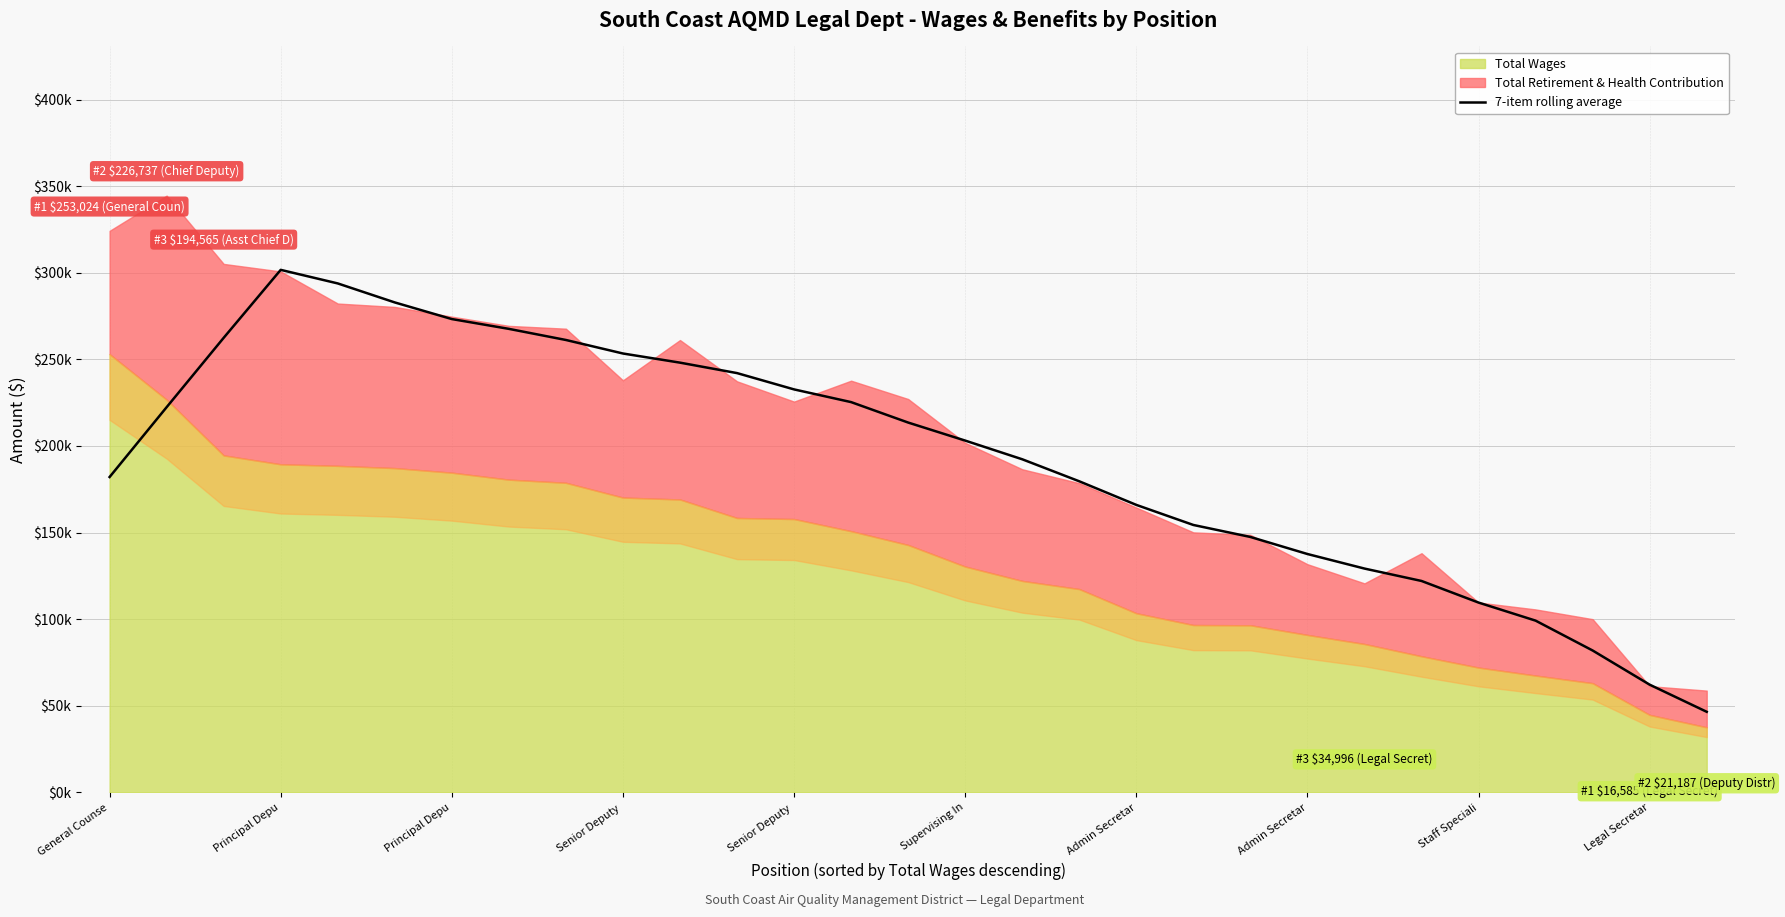

Does the chart display data point markers on the line(s)?

No